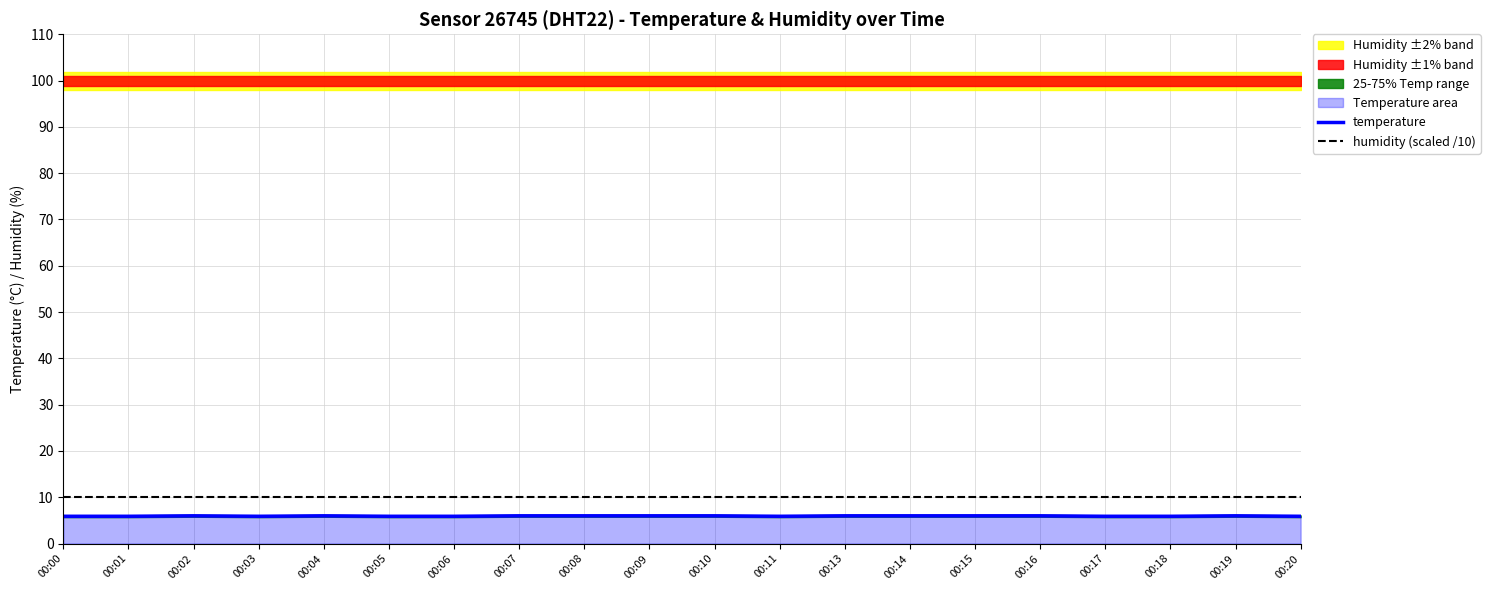

At which category is the sum across all series the highest?

00:02